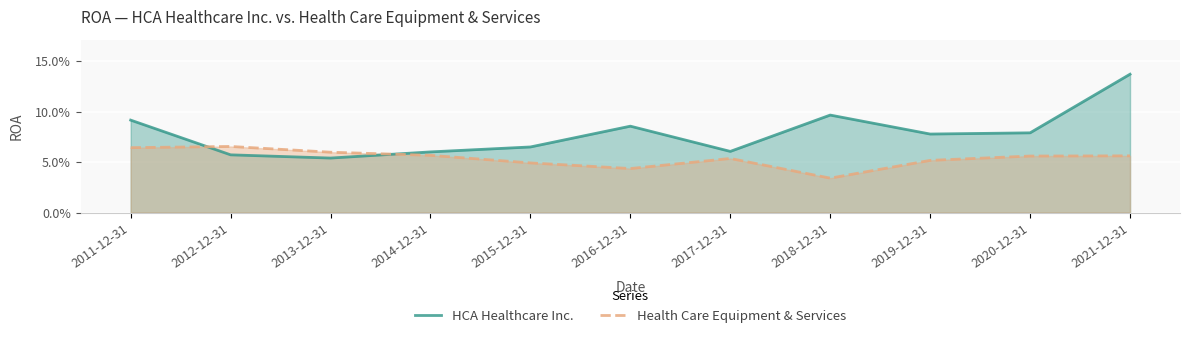

Reading right to left, transcribe all the data shown in this chart.

HCA Healthcare Inc.: 2021-12-31=0.1	2020-12-31=0.1	2019-12-31=0.1	2018-12-31=0.1	2017-12-31=0.1	2016-12-31=0.1	2015-12-31=0.1	2014-12-31=0.1	2013-12-31=0.1	2012-12-31=0.1	2011-12-31=0.1
Health Care Equipment & Services: 2021-12-31=0.1	2020-12-31=0.1	2019-12-31=0.1	2018-12-31=0.0	2017-12-31=0.1	2016-12-31=0.0	2015-12-31=0.0	2014-12-31=0.1	2013-12-31=0.1	2012-12-31=0.1	2011-12-31=0.1